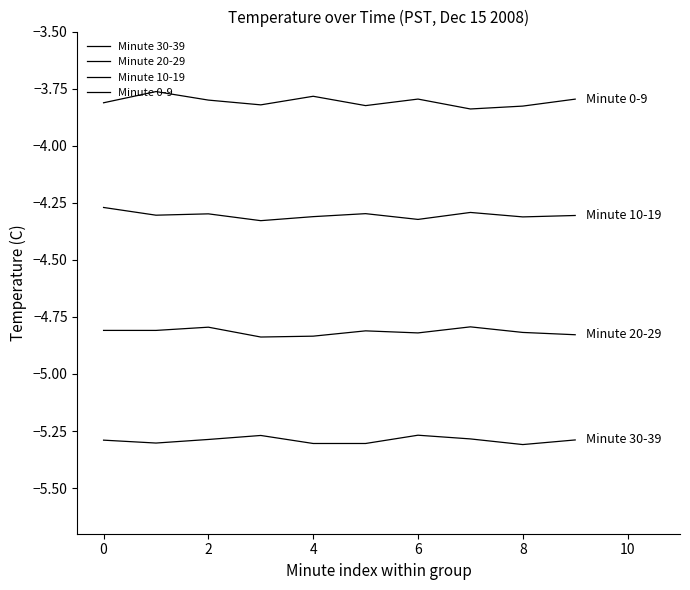

How many categories are shown in the chart?

10